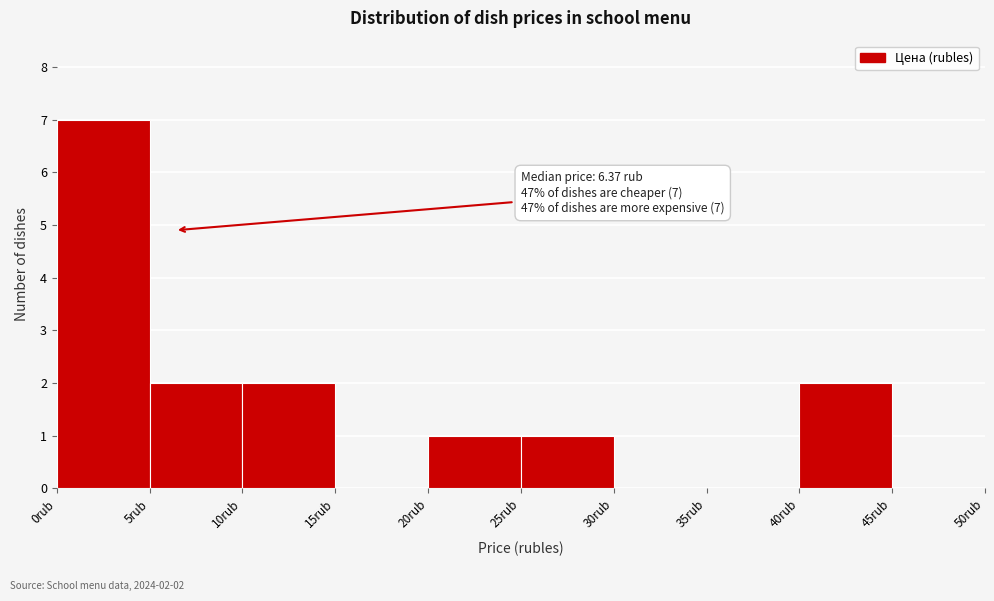

Over which range of the x-axis is the bar tallest?

0 to 5